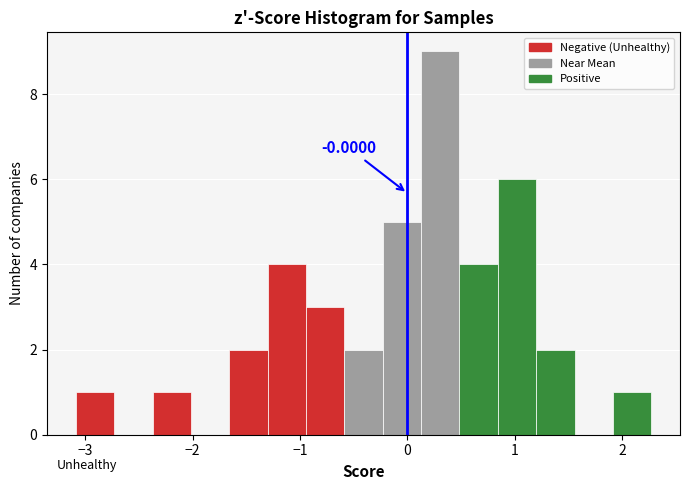

Around what value on the x-axis is the tallest bar? Give the approximate position of its centre, as read against the axis.

0.3